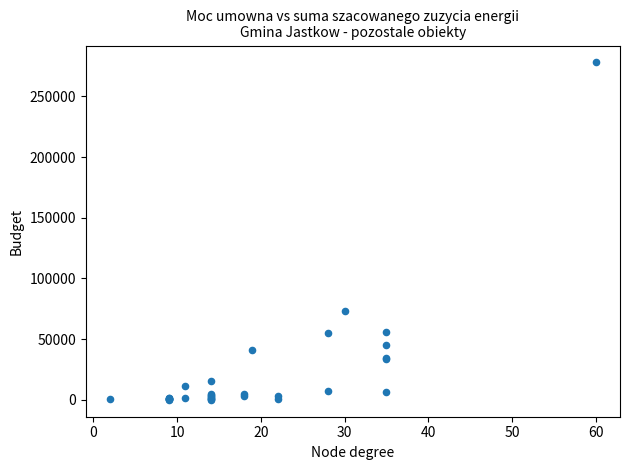

What Y value in the scatter plot is closest to 138956?

72986.7